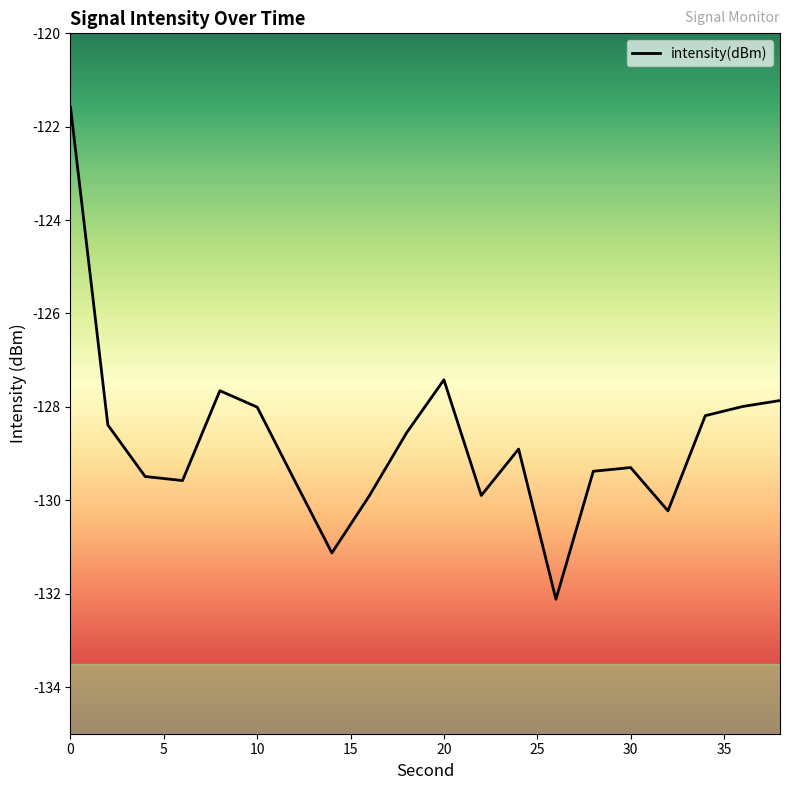

What is the difference between the maximum and minimum values?

10.5